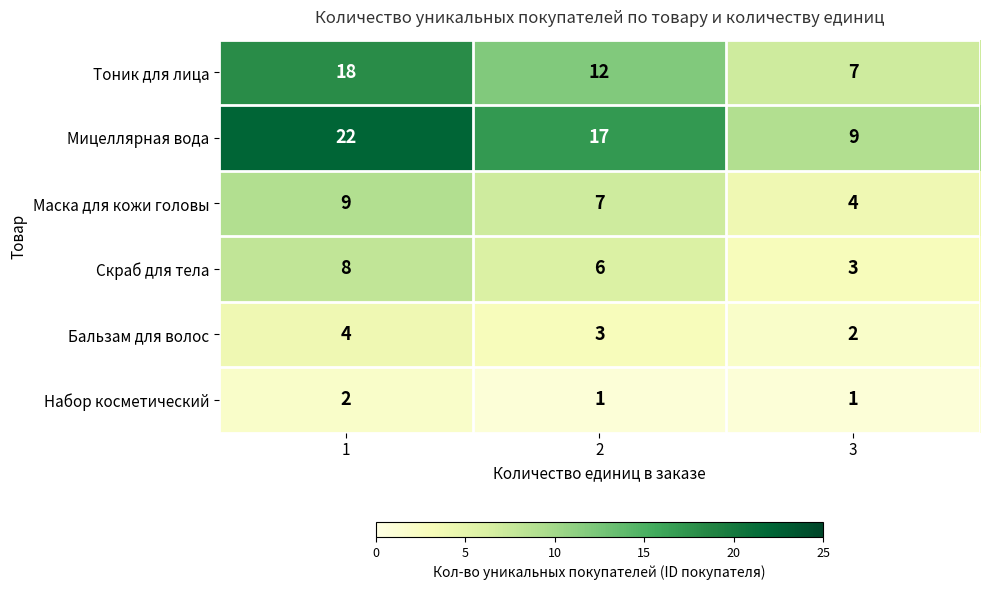

Which series changed the most between 1 and 3?

Мицеллярная вода